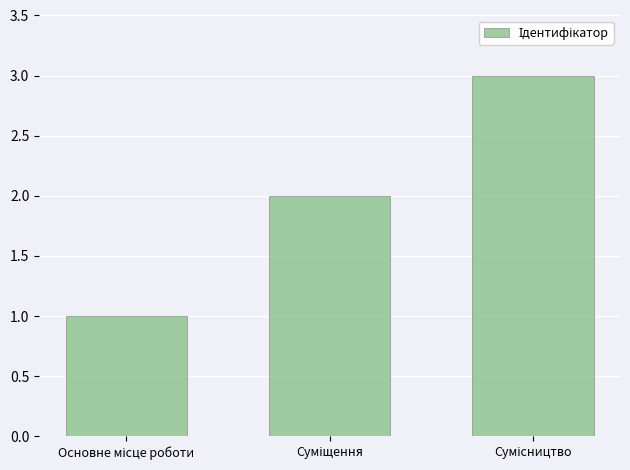

What is the sum of all values?

6